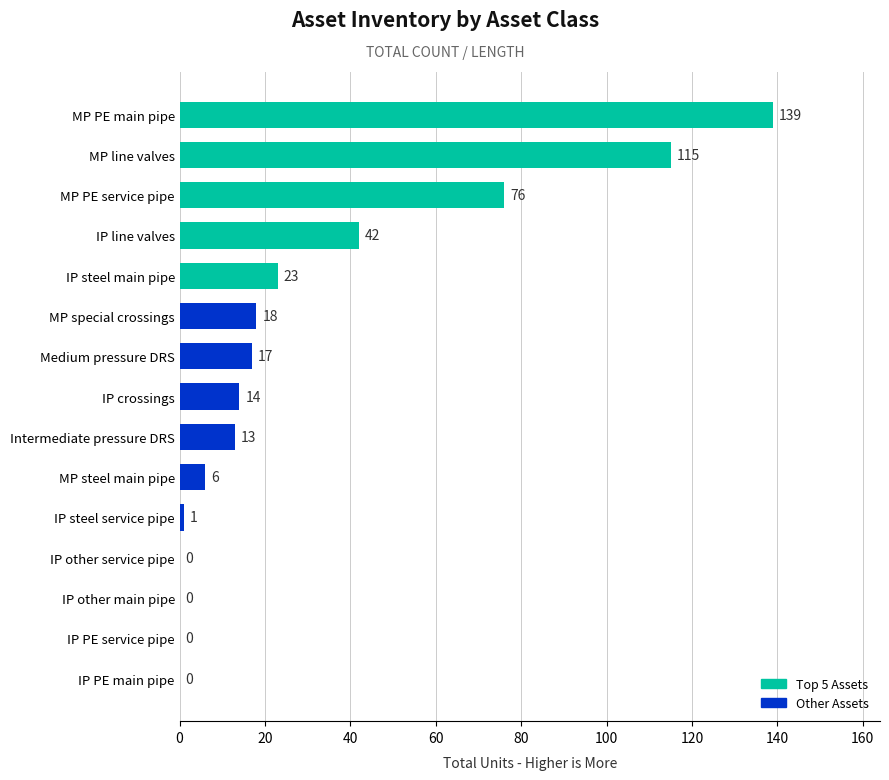

Reading top to bottom, transcribe all the data shown in this chart.

MP PE main pipe=139	MP line valves=115	MP PE service pipe=76	IP line valves=42	IP steel main pipe=23	MP special crossings=18	Medium pressure DRS=17	IP crossings=14	Intermediate pressure DRS=13	MP steel main pipe=6	IP steel service pipe=1	IP other service pipe=0	IP other main pipe=0	IP PE service pipe=0	IP PE main pipe=0